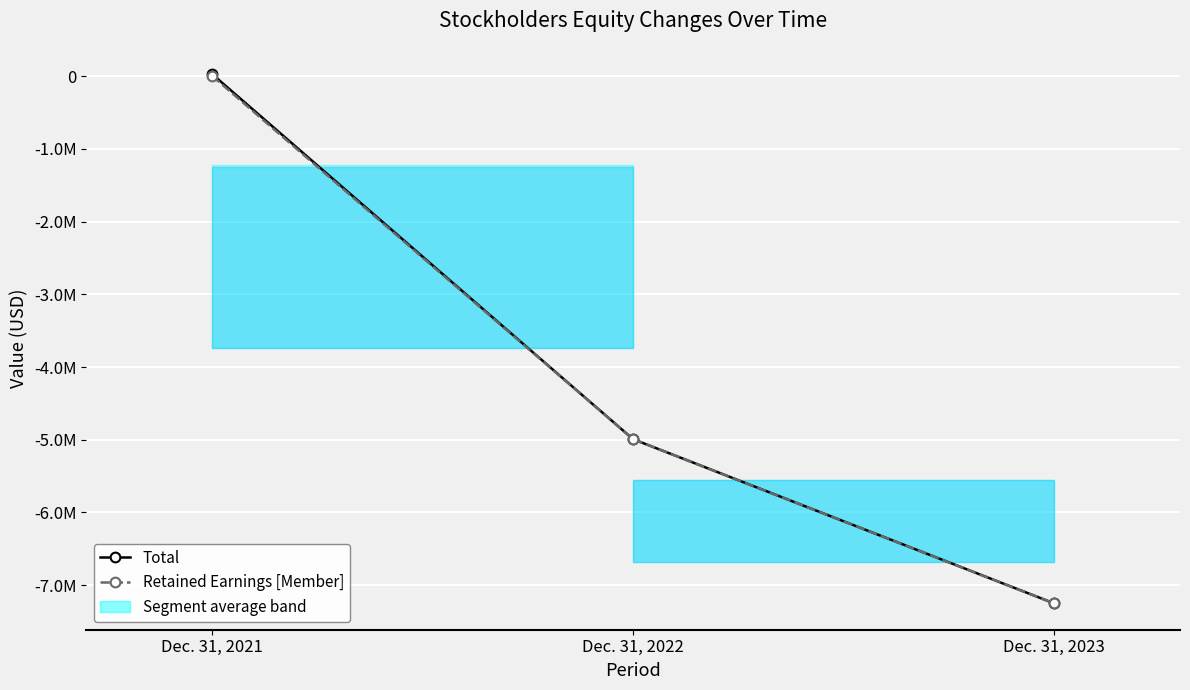

Is this an area chart (filled region under the line)?

No